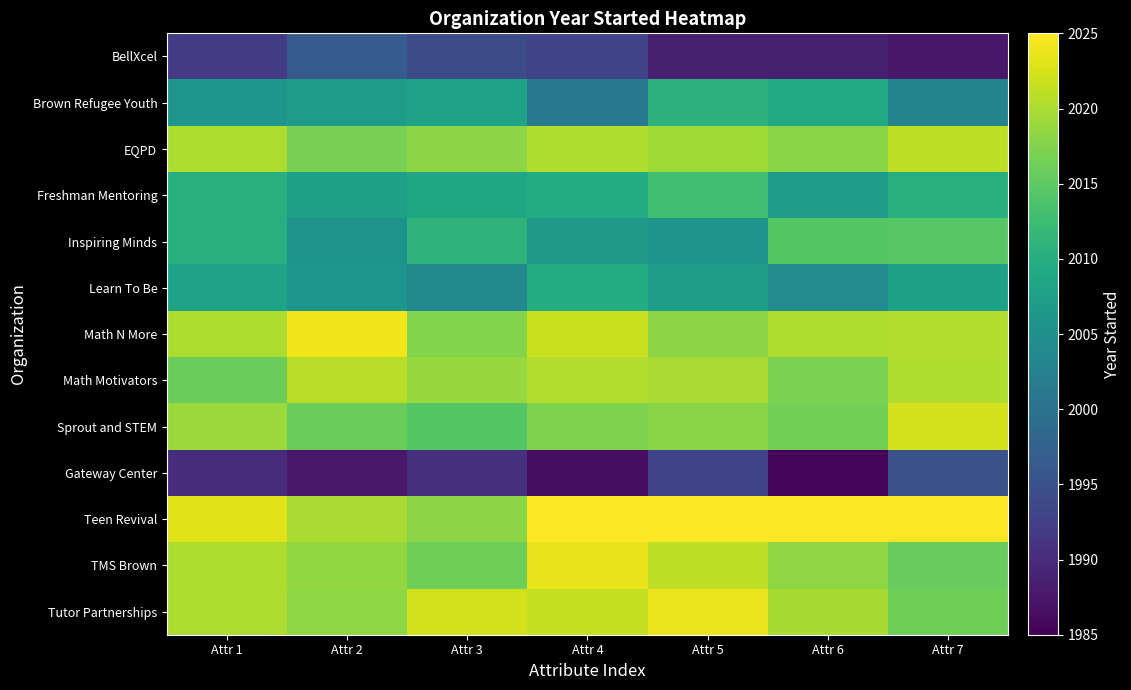

Which series has the largest total across all categories?

Teen Revival